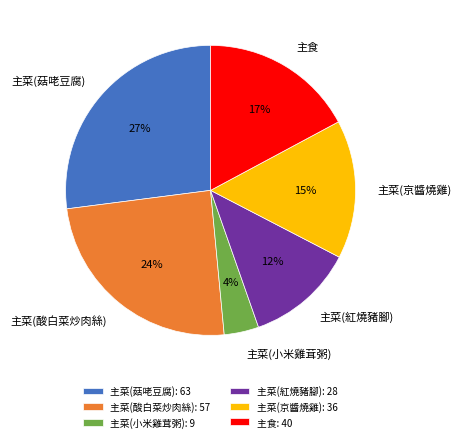

Count the number of slices in the pie.

6